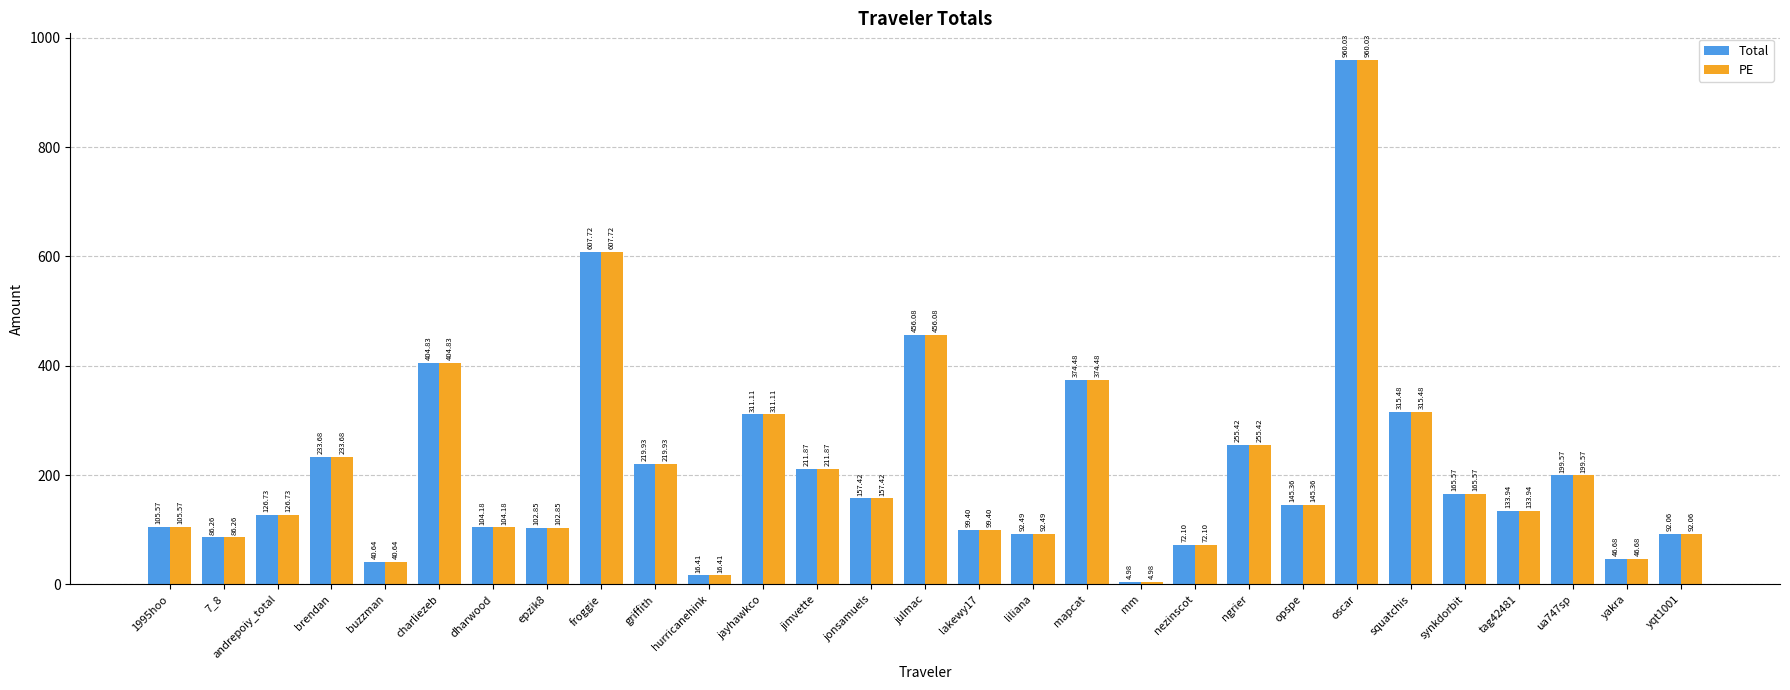

What is the difference between the Total values at andrepoiy_total and epzik8?

23.9